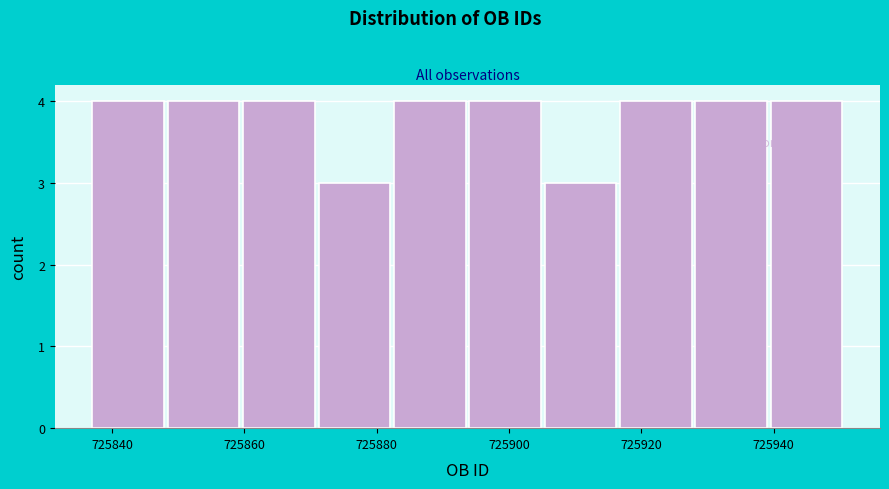

Reading left to right, list every bar in this chart as the range it spans on the x-axis followed by its height. Neither the bar edges nor the heights are printed on the chart, so give them approximately, as read against the axes.

725837.0 to 725848.4: 4
725848.4 to 725859.8: 4
725859.8 to 725871.2: 4
725871.2 to 725882.6: 3
725882.6 to 725894.0: 4
725894.0 to 725905.4: 4
725905.4 to 725916.8: 3
725916.8 to 725928.2: 4
725928.2 to 725939.6: 4
725939.6 to 725951.0: 4